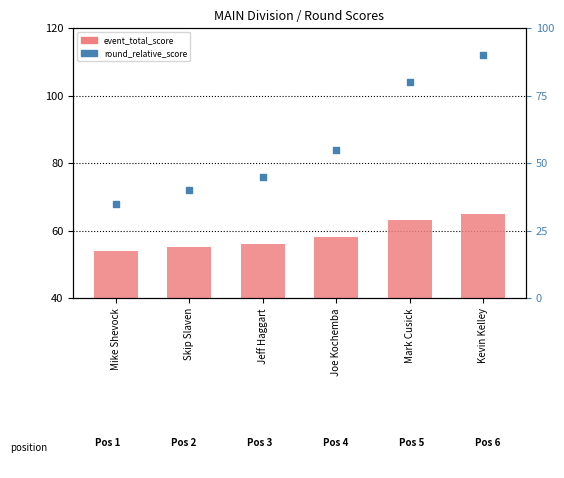

What are all the series names shown in the legend?

event_total_score, round_relative_score